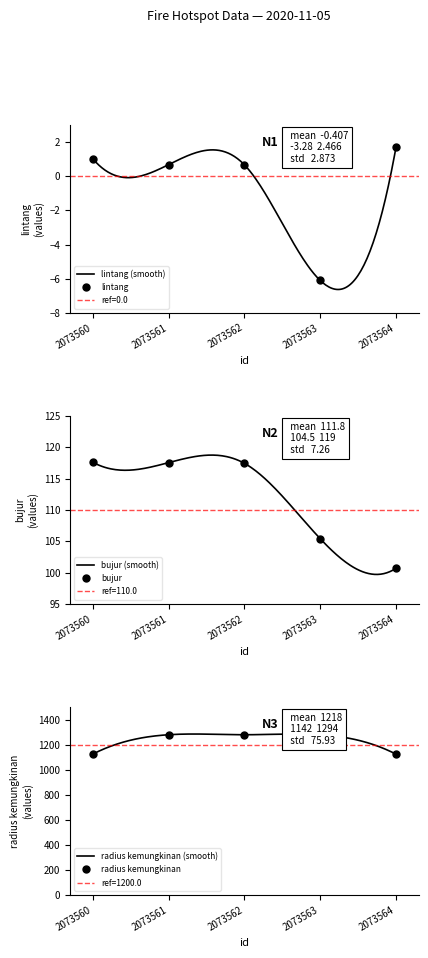

Which series changed the most between 2073562 and 2073563?

bujur